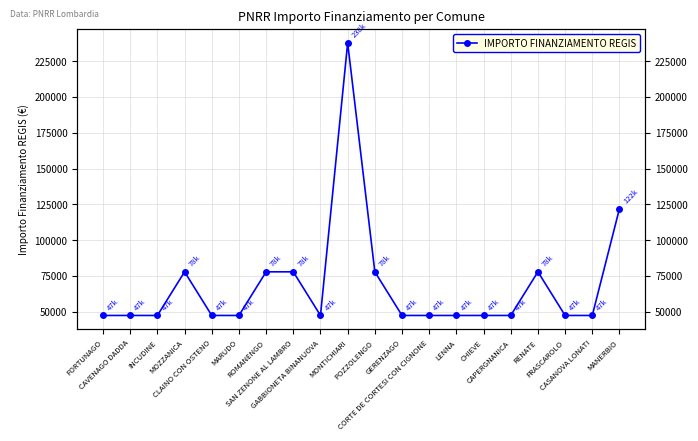

Reading left to right, extract all data points from this chart.

FORTUNAGO=47427	CAVENAGO DADDA=47427	INCUDINE=47427	MOZZANICA=77897	CLAINO CON OSTENO=47427	MARUDO=47427	ROMANENGO=77897	SAN ZENONE AL LAMBRO=77897	GABBIONETA BINANUOVA=47427	MONTICHIARI=237681	POZZOLENGO=77897	GERENZAGO=47427	CORTE DE CORTESI CON CIGNONE=47427	LENNA=47427	CHIEVE=47427	CAPERGNANICA=47427	RENATE=77897	FRASCAROLO=47427	CASANOVA LONATI=47427	MANERBIO=121992